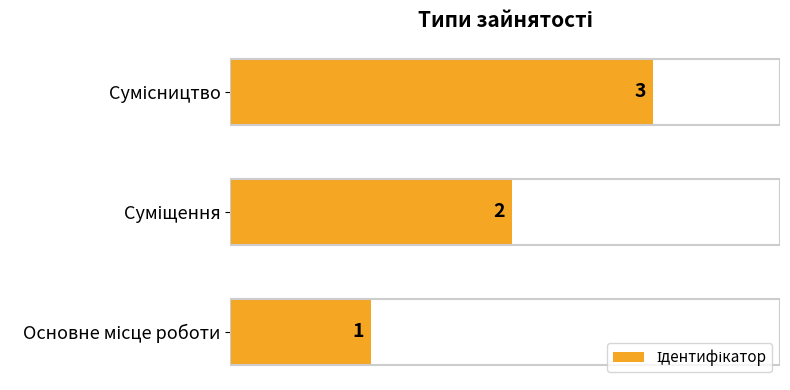

How many values are between 1 and 3?

3